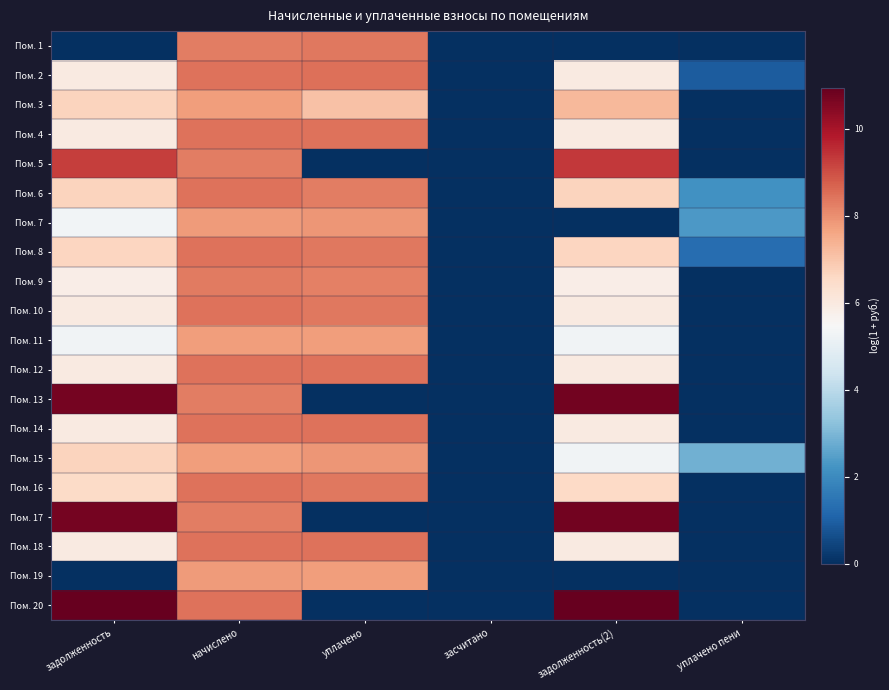

Rank the series by their maximum value, from lowest to highest.

Пом. 3, Пом. 11, Пом. 19, Пом. 7, Пом. 15, Пом. 9, Пом. 1, Пом. 4, Пом. 8, Пом. 12, Пом. 16, Пом. 6, Пом. 10, Пом. 14, Пом. 18, Пом. 2, Пом. 5, Пом. 13, Пом. 17, Пом. 20